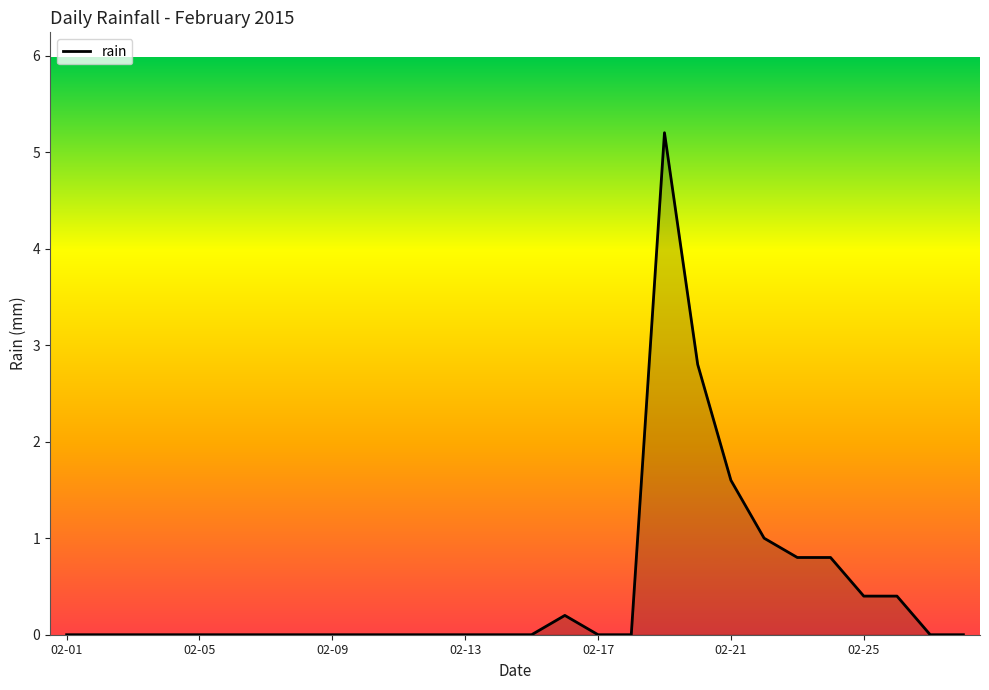

Reading left to right, what are all the values shown in this chart?

0.0	0.0	0.0	0.0	0.0	0.0	0.0	0.0	0.0	0.0	0.0	0.0	0.0	0.0	0.0	0.2	0.0	0.0	5.2	2.8	1.6	1.0	0.8	0.8	0.4	0.4	0.0	0.0